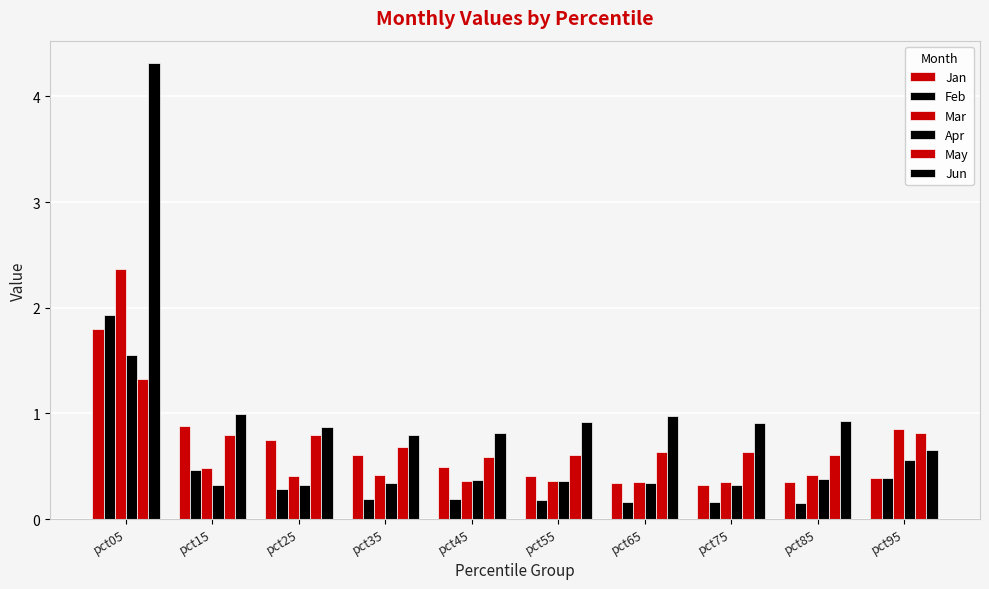

True or false: Jun has a value of 0.9 at pct75.

True